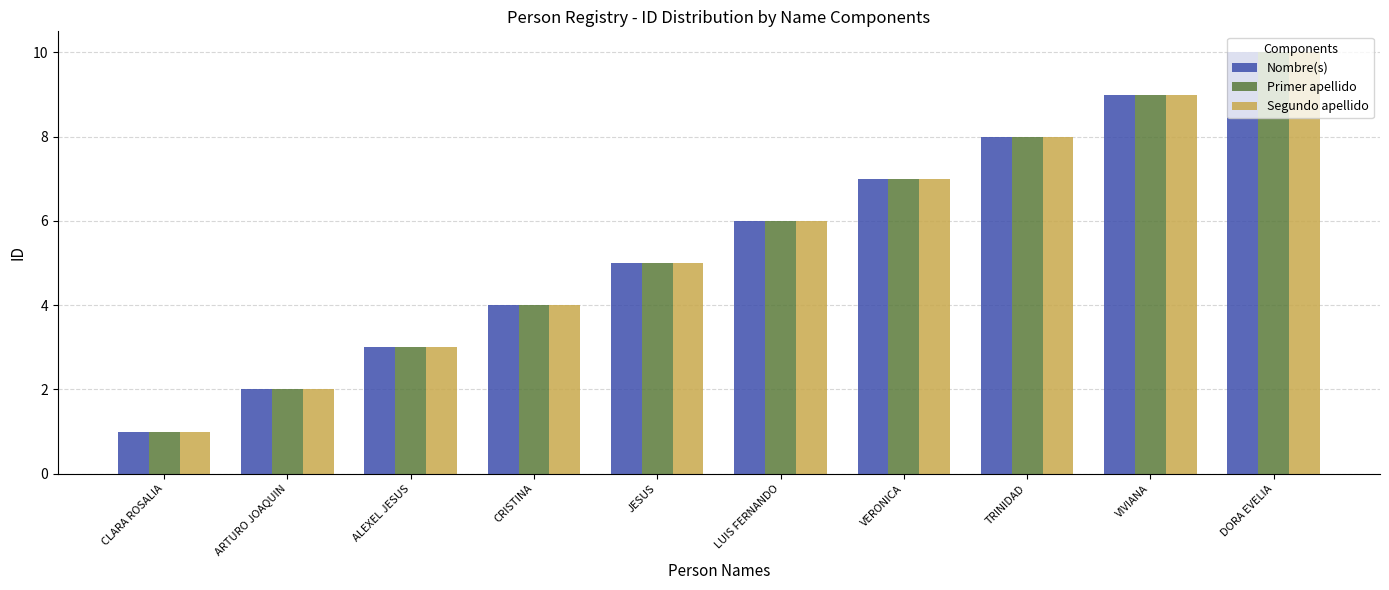

What is the smallest value displayed?

1